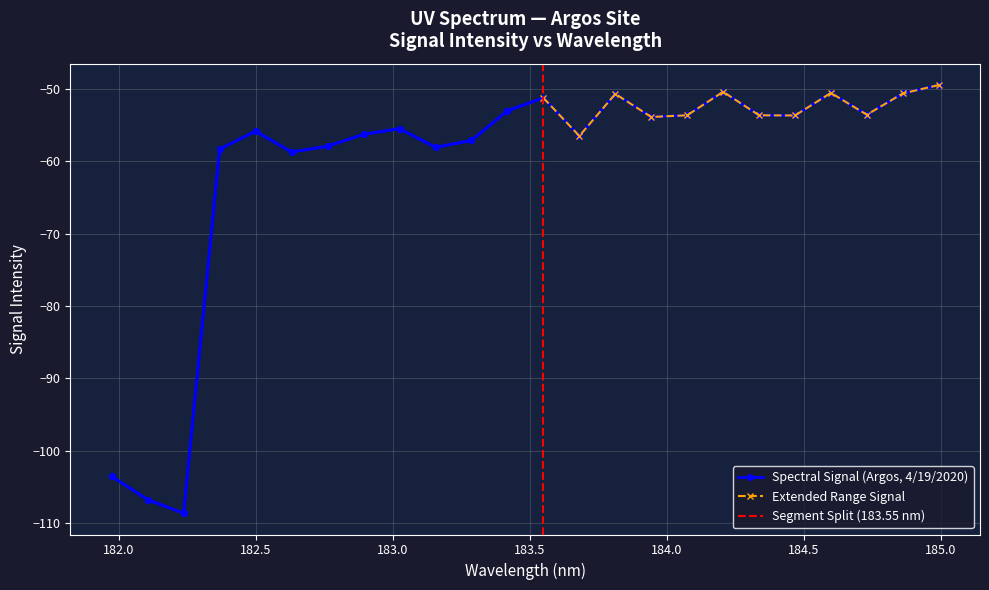

Read the value at 16.

-53.6